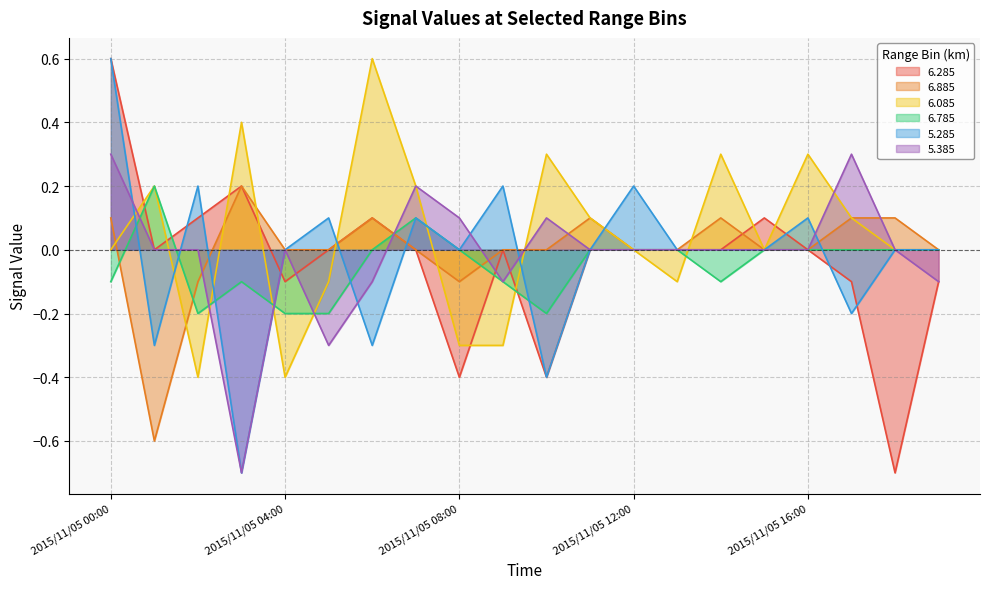

Which series changed the most between 2015/11/05 06:00 and 2015/11/05 17:00?

6.085